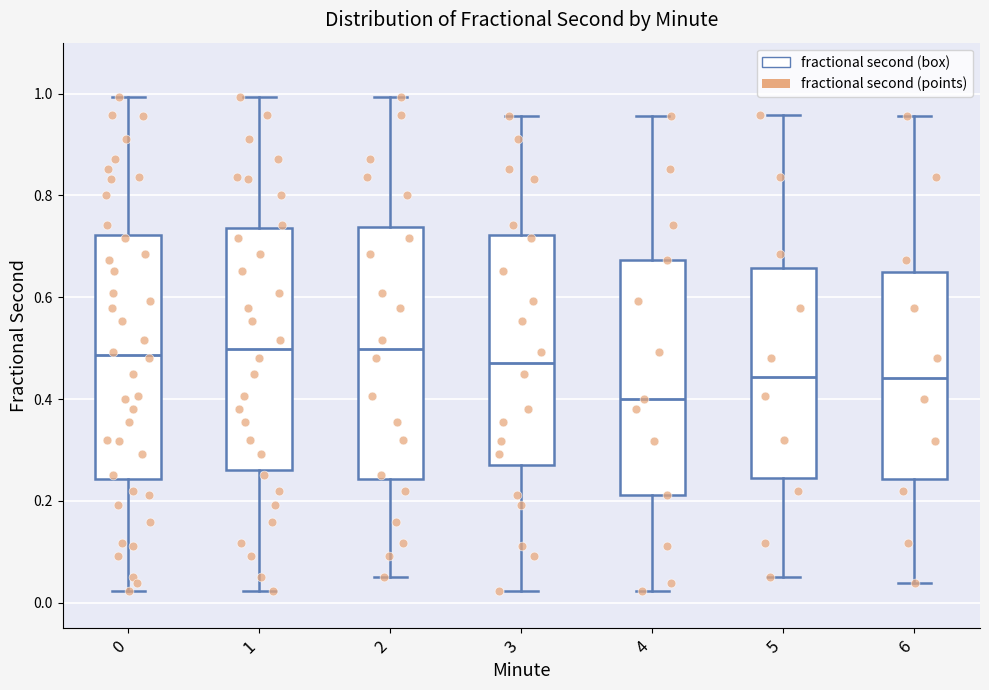

Reading left to right, transcribe this box plot: for each box, give where its median line is, the range the box spans, and where its two whiskers end, as read against the y-axis. The values are not printed on the chart, so give them approximately, as read against the axis.

0: median 0.48, box 0.24 to 0.72, whiskers 0.02 to 1.00
1: median 0.50, box 0.26 to 0.74, whiskers 0.02 to 1.00
2: median 0.50, box 0.24 to 0.74, whiskers 0.06 to 1.00
3: median 0.46, box 0.28 to 0.72, whiskers 0.02 to 0.96
4: median 0.40, box 0.22 to 0.68, whiskers 0.02 to 0.96
5: median 0.44, box 0.24 to 0.66, whiskers 0.06 to 0.96
6: median 0.44, box 0.24 to 0.64, whiskers 0.04 to 0.96